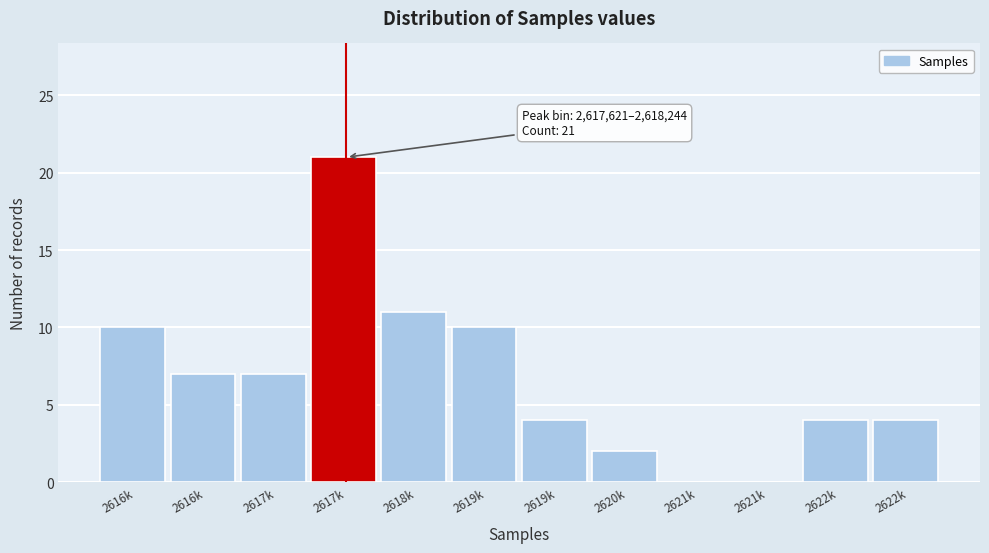

Are the bars horizontal?

No